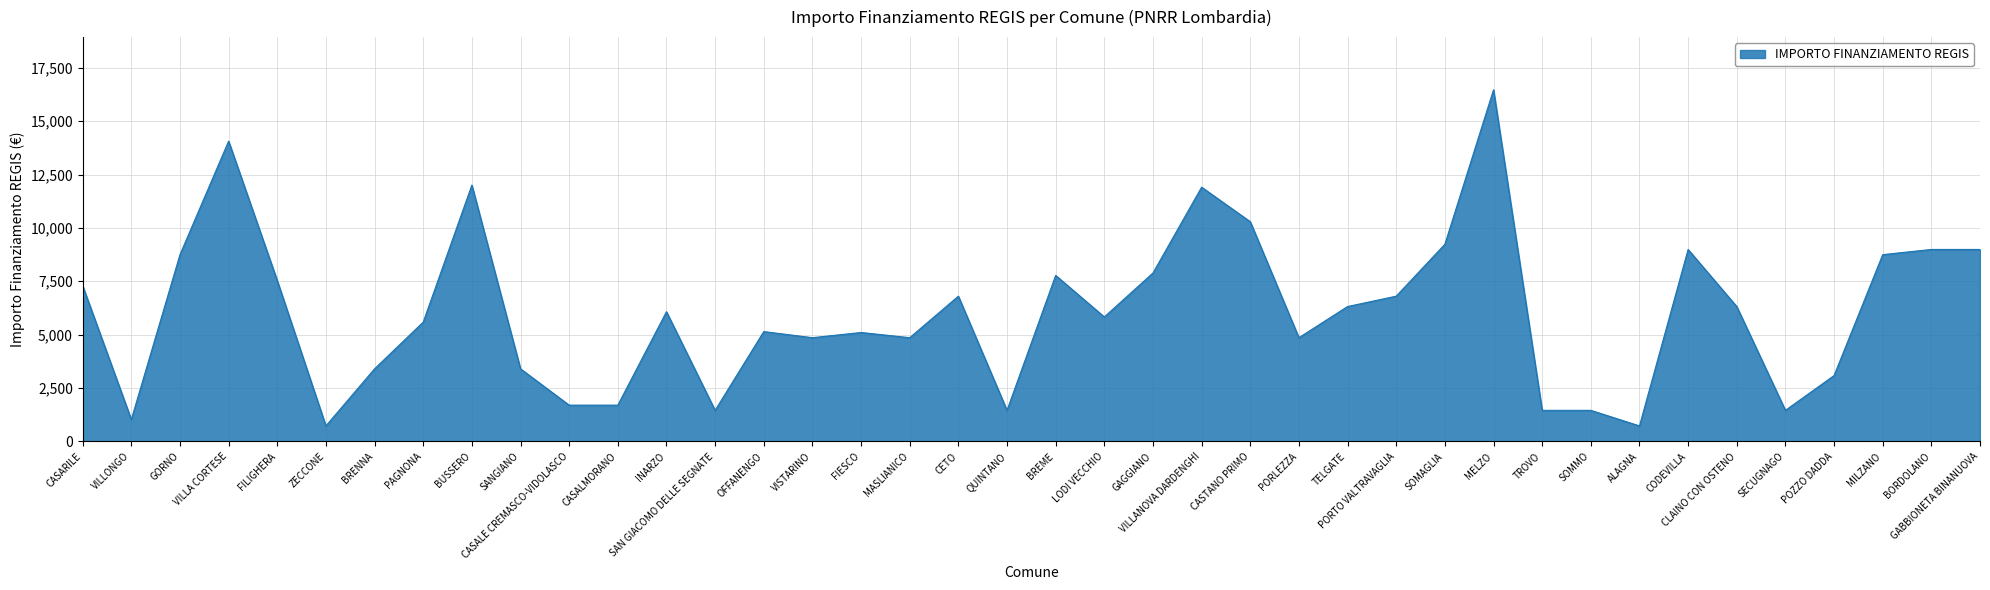

The chart shows a value of 2466 at TELGATE. True or false?

False